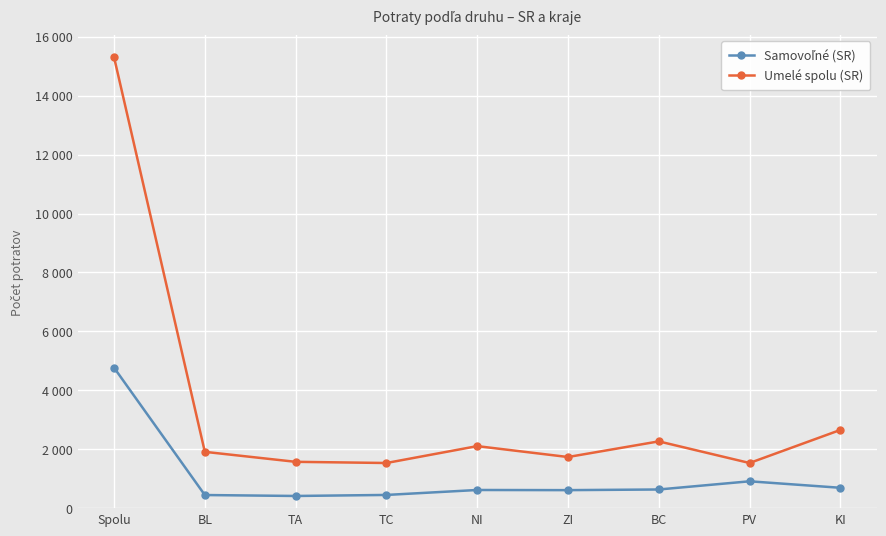

Does the chart have visible grid lines?

Yes